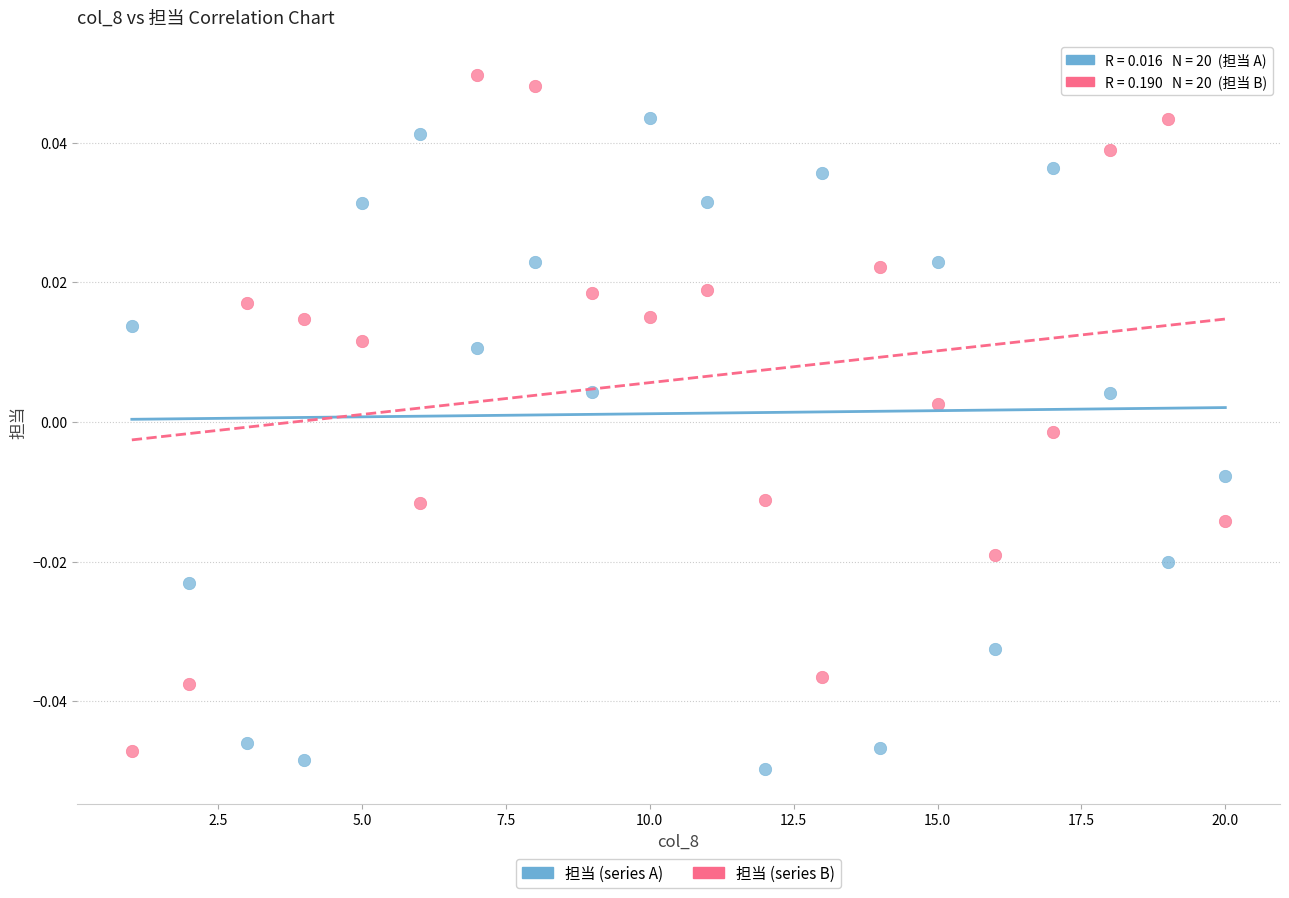

What are all the series names shown in the legend?

担当 (series A), 担当 (series B)